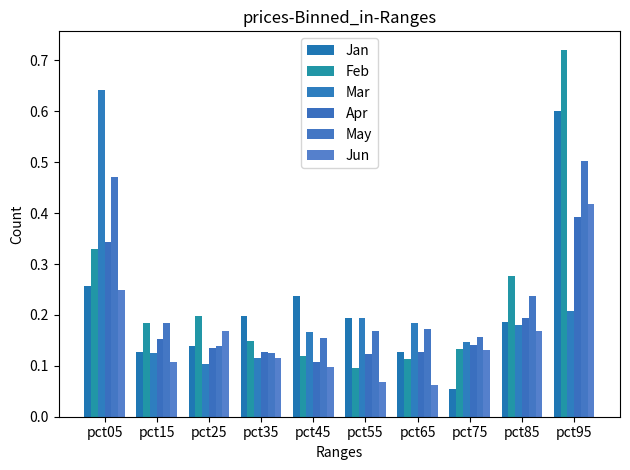

True or false: Jun has a value of 0.1 at pct55.

True